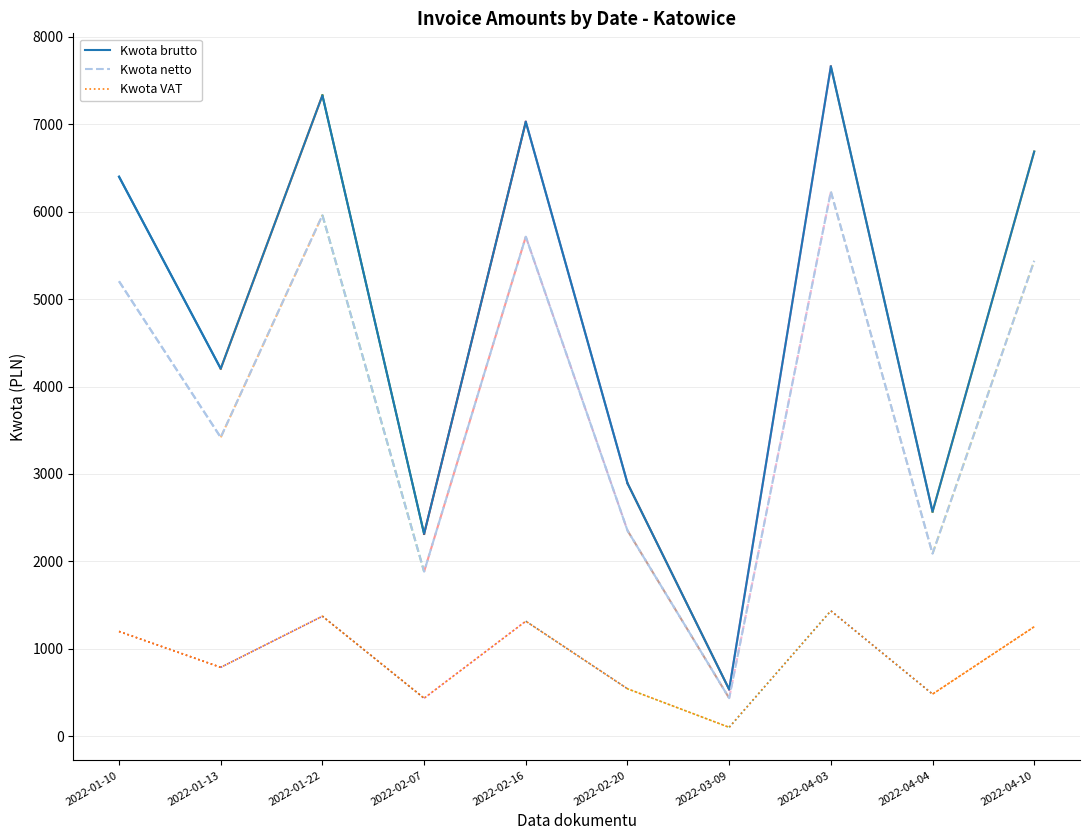

True or false: Kwota brutto and Kwota netto intersect in this chart.

False